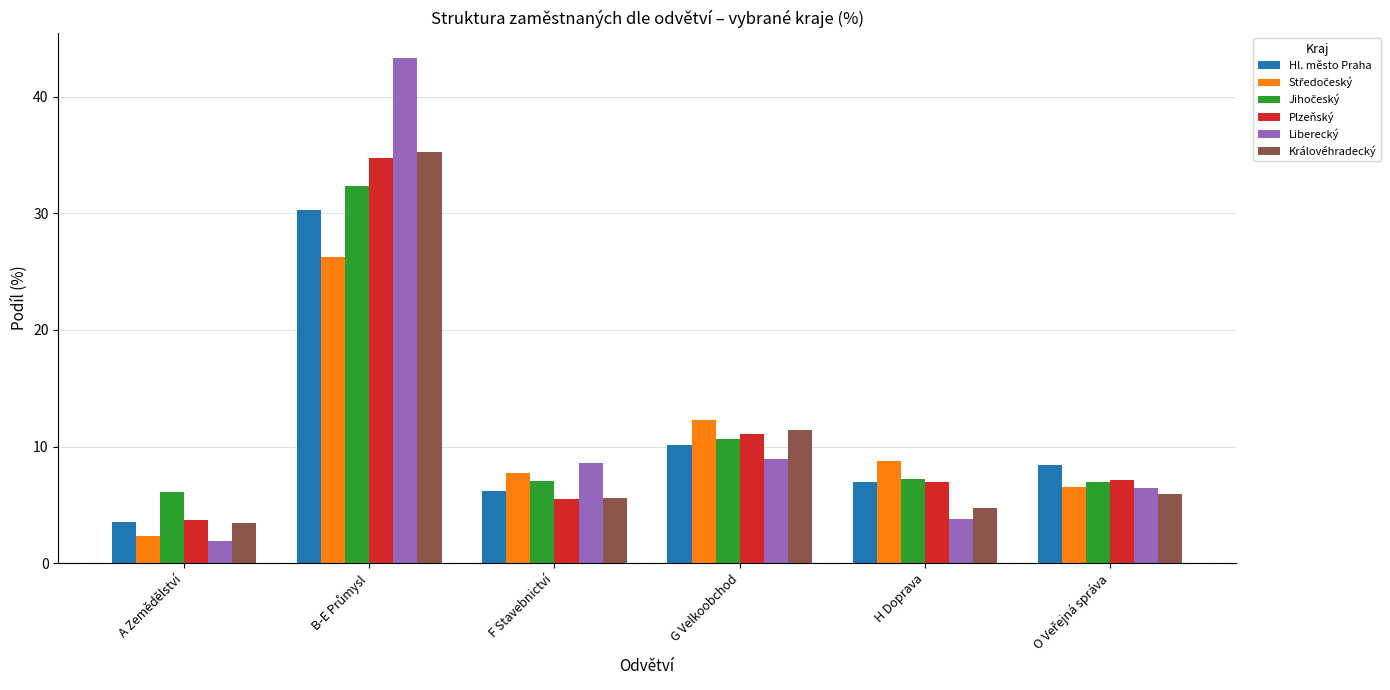

What is the spread (max minus min) of values at G Velkoobchod?

3.3